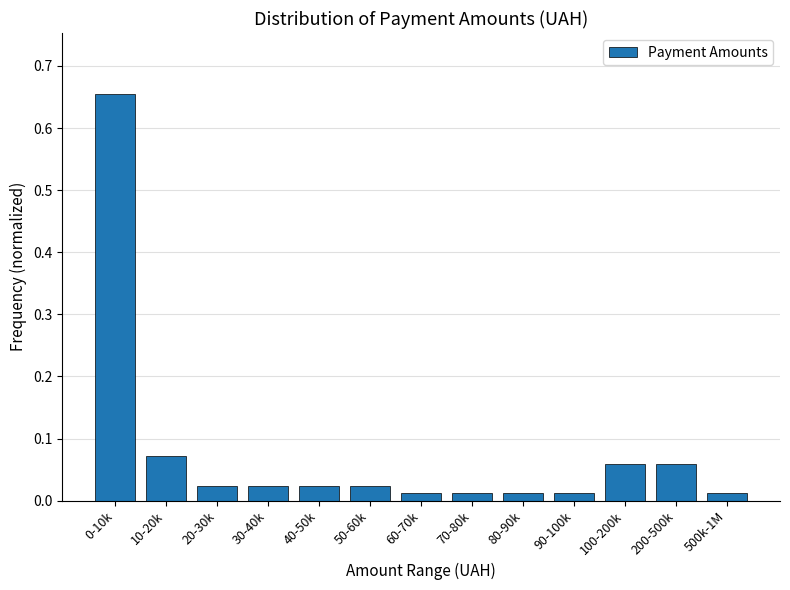

What is the difference between the maximum and minimum values?

0.6